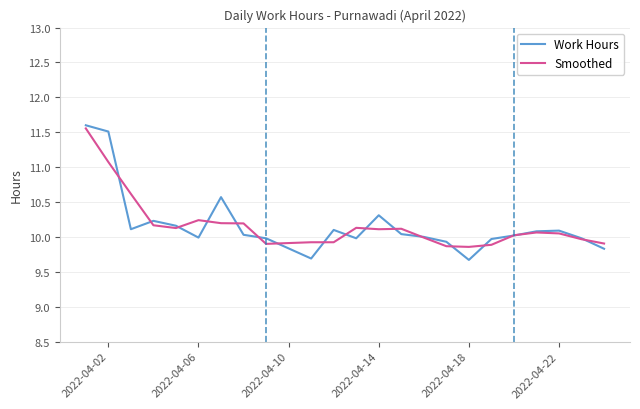

What is the greatest value displayed?

11.6